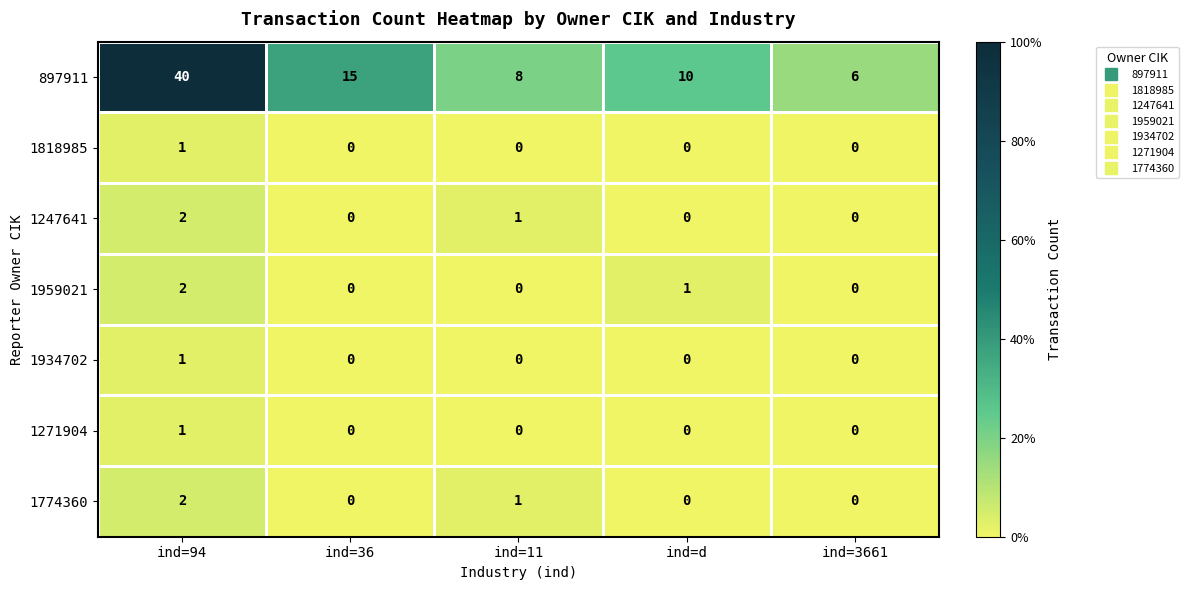

How many data points does each series have?

5